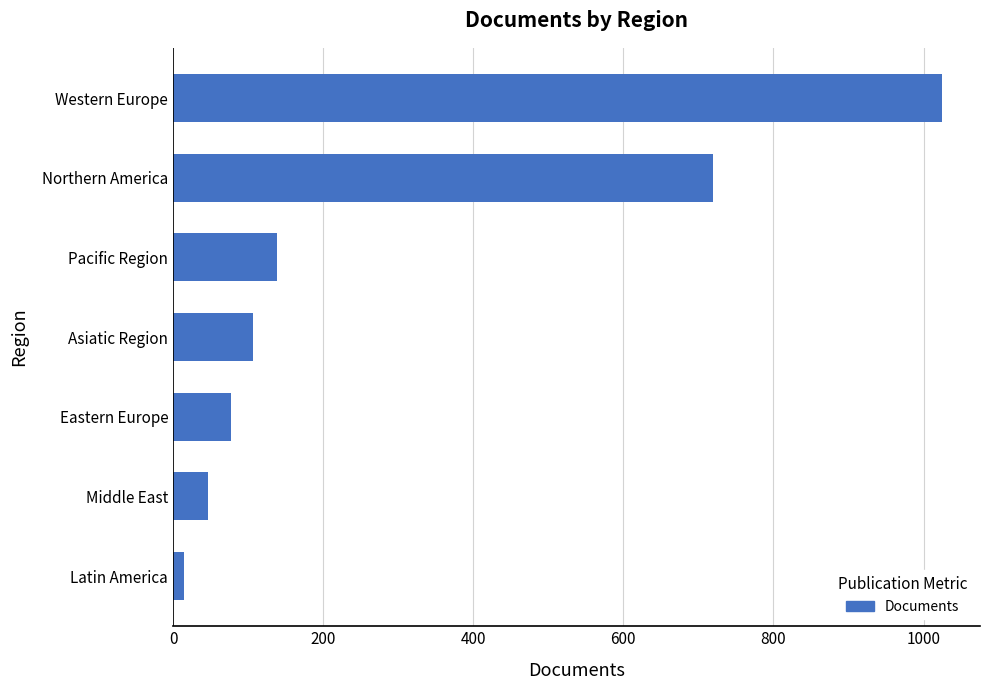

What is the change in value from Middle East to Pacific Region?

+93